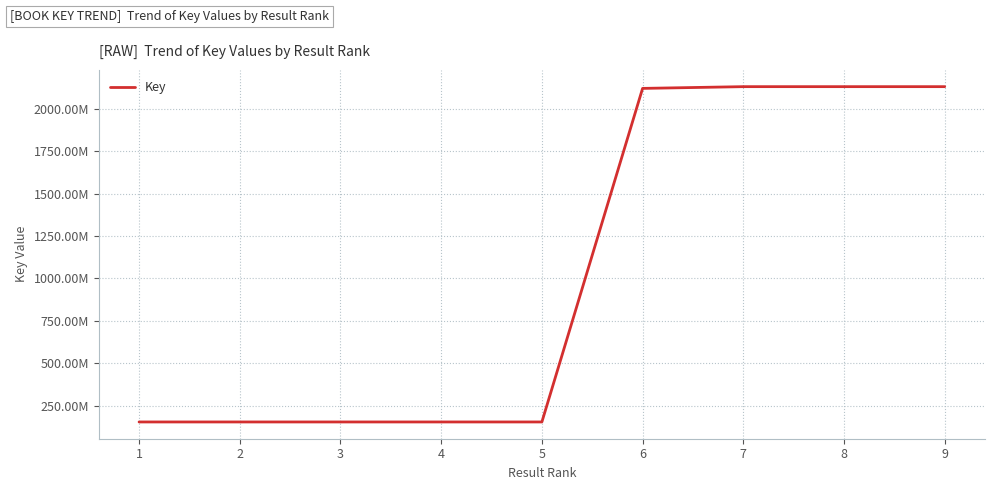

Is this an area chart (filled region under the line)?

No